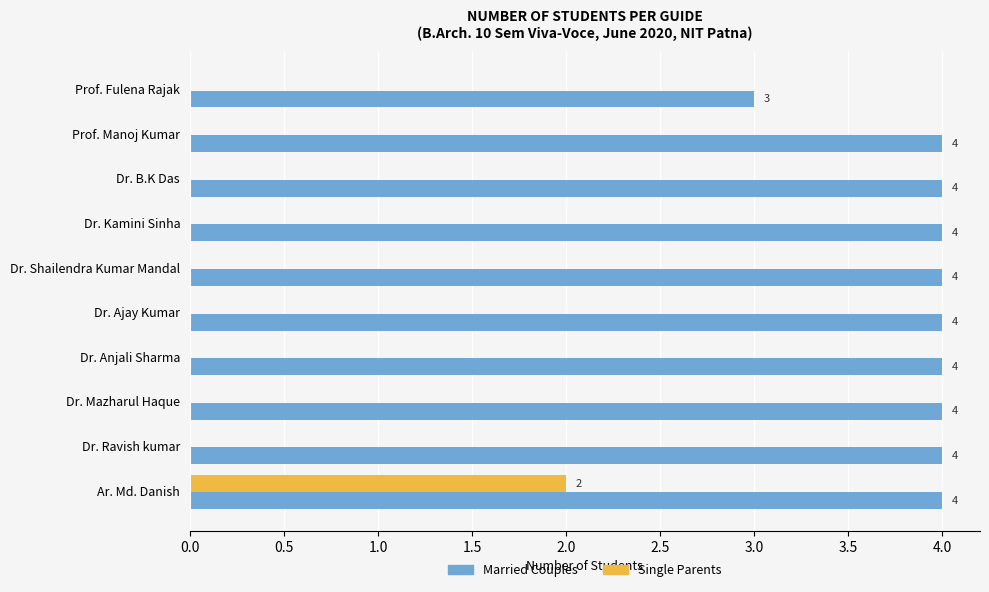

Is the value of Single Parents at Dr. Ravish kumar greater than the value of Married Couples at Dr. Shailendra Kumar Mandal?

No